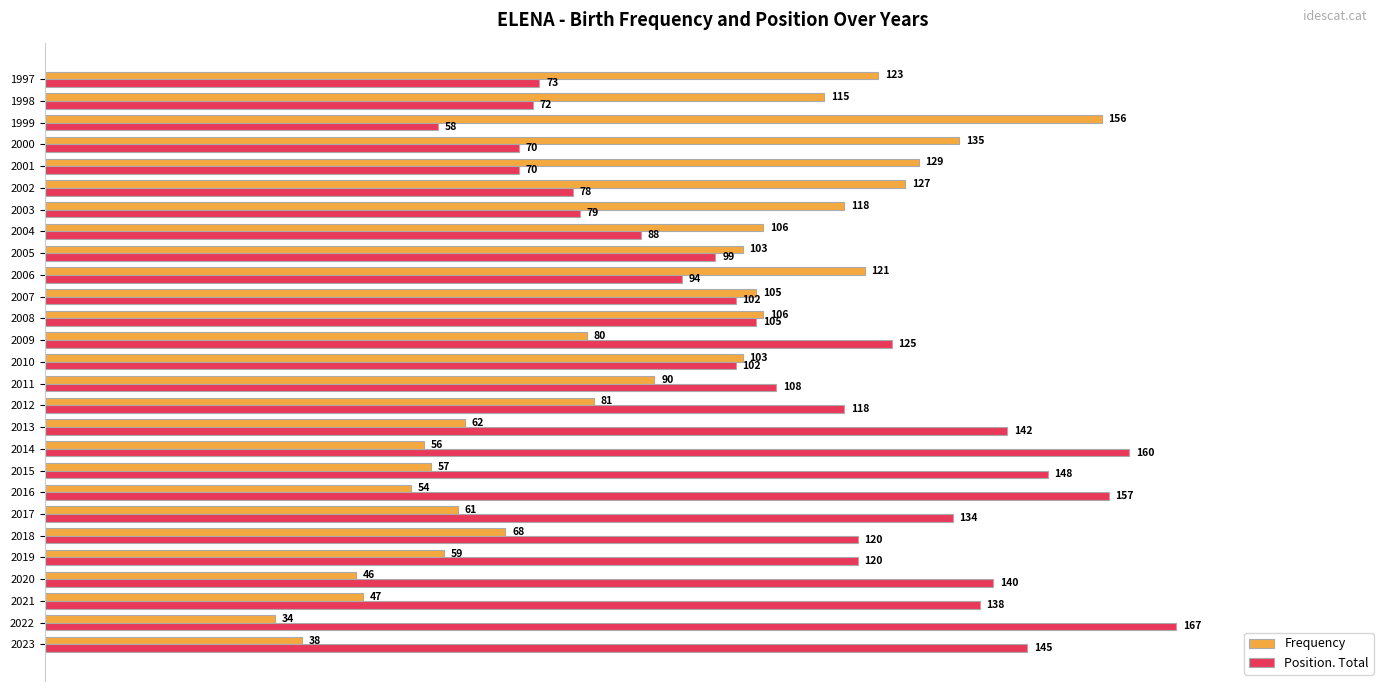

Which series has the largest total across all categories?

Position. Total